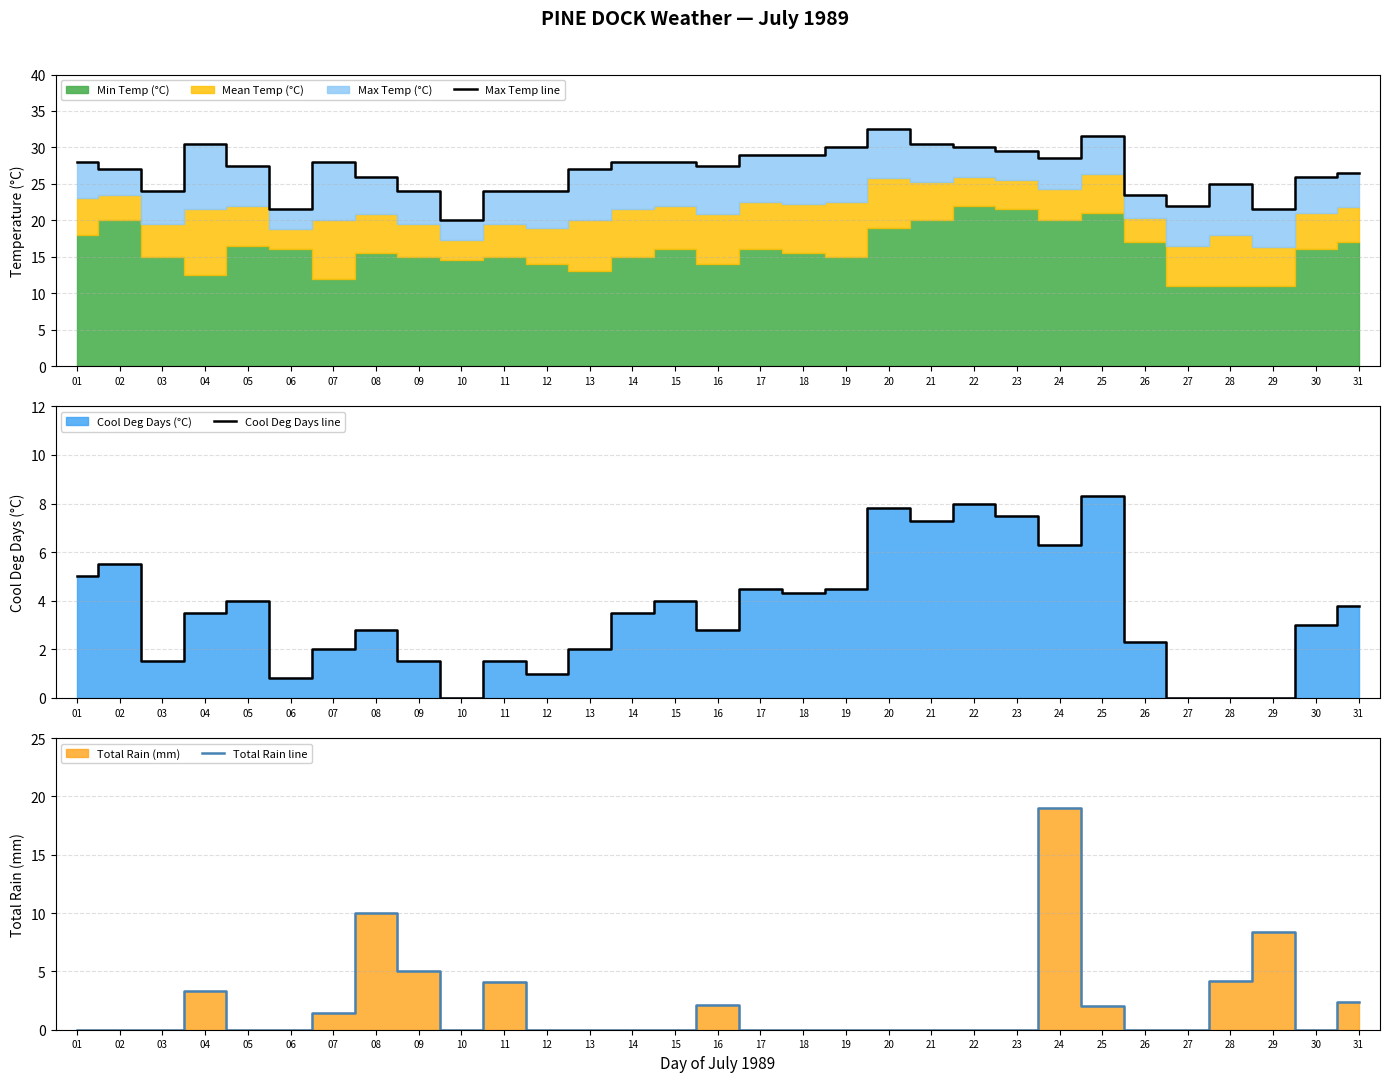

The Total Rain line series shows 0.0 at 23. True or false?

True